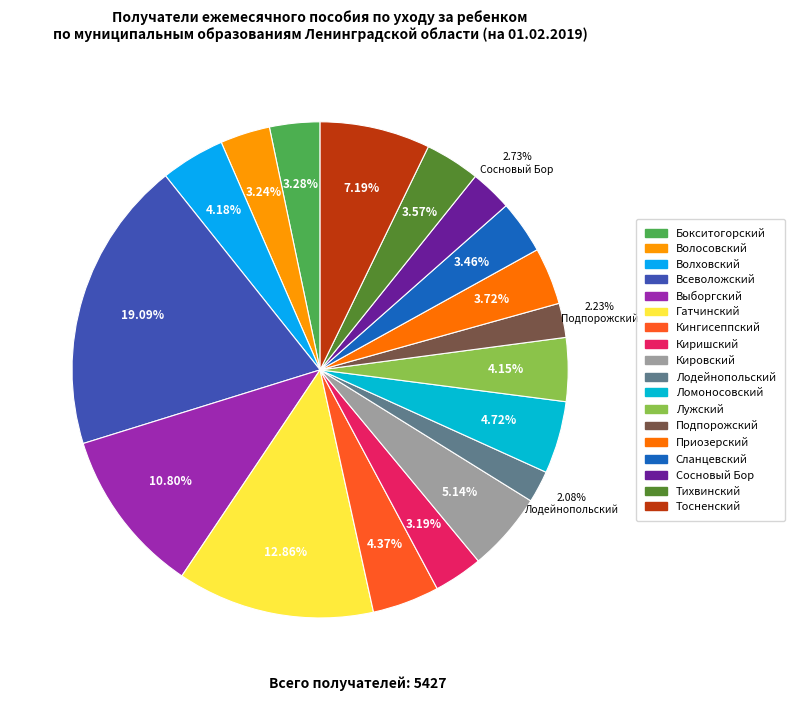

How many segments does this pie chart have?

18